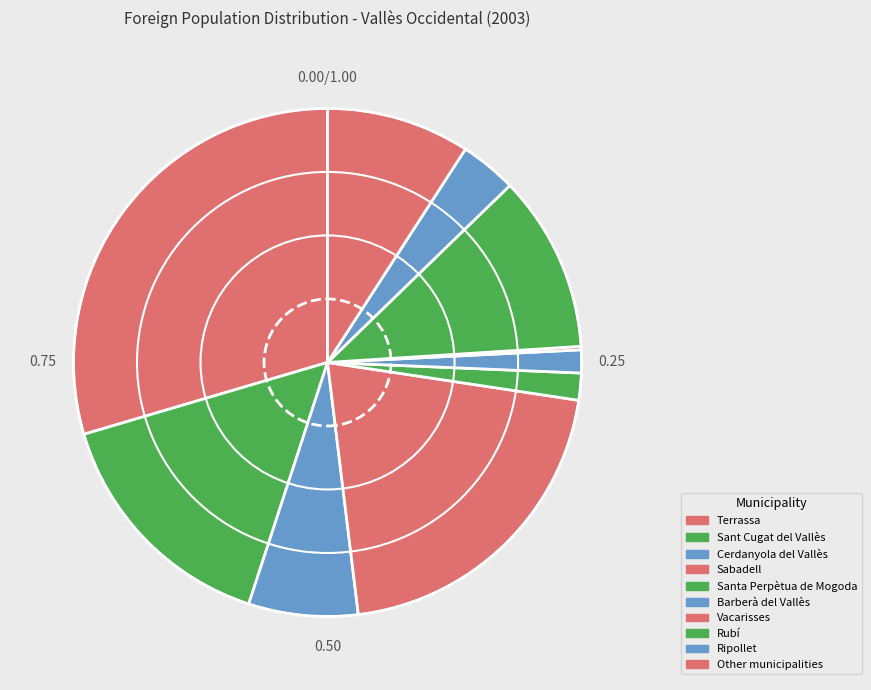

Combined, what portion of the pie is Terrassa and Vacarisses?

29.8%